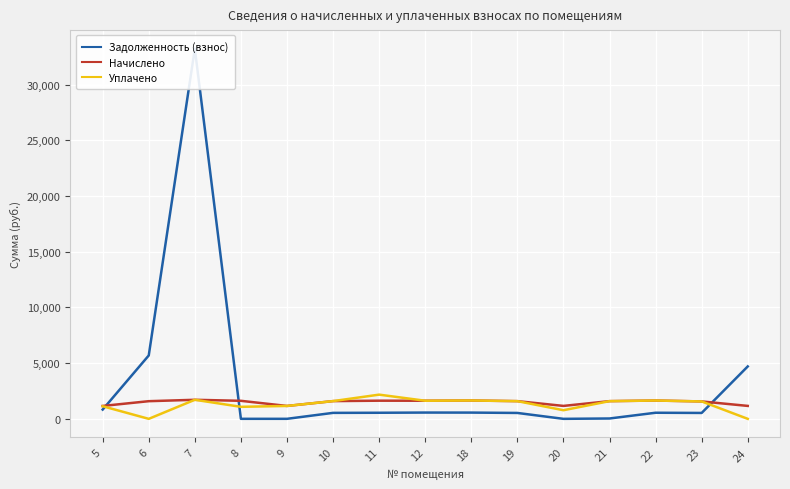

Which series has the largest total across all categories?

Задолженность (взнос)